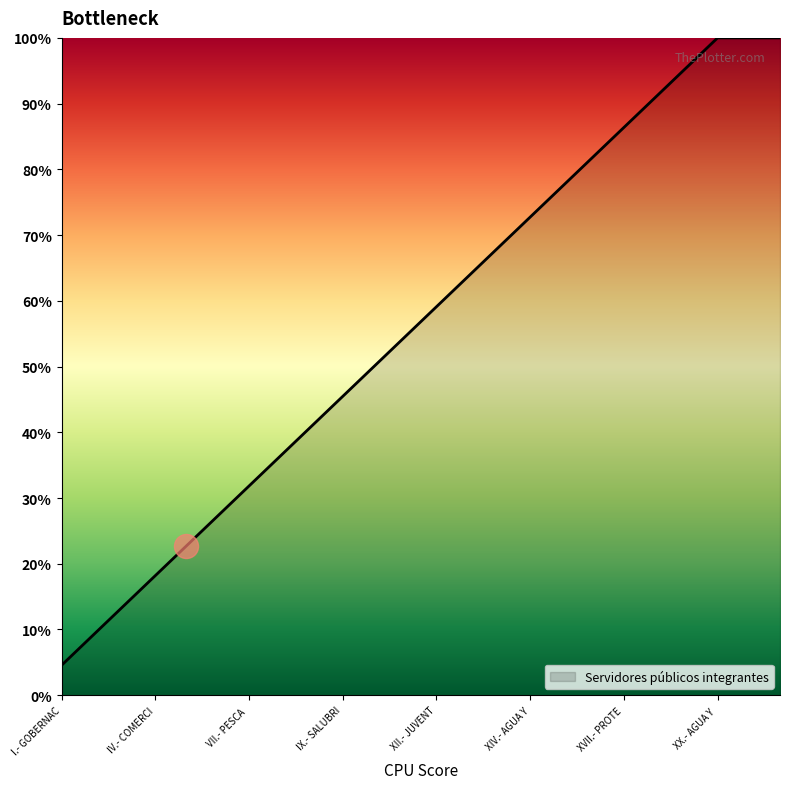

What is the maximum value shown in the chart?

100.0